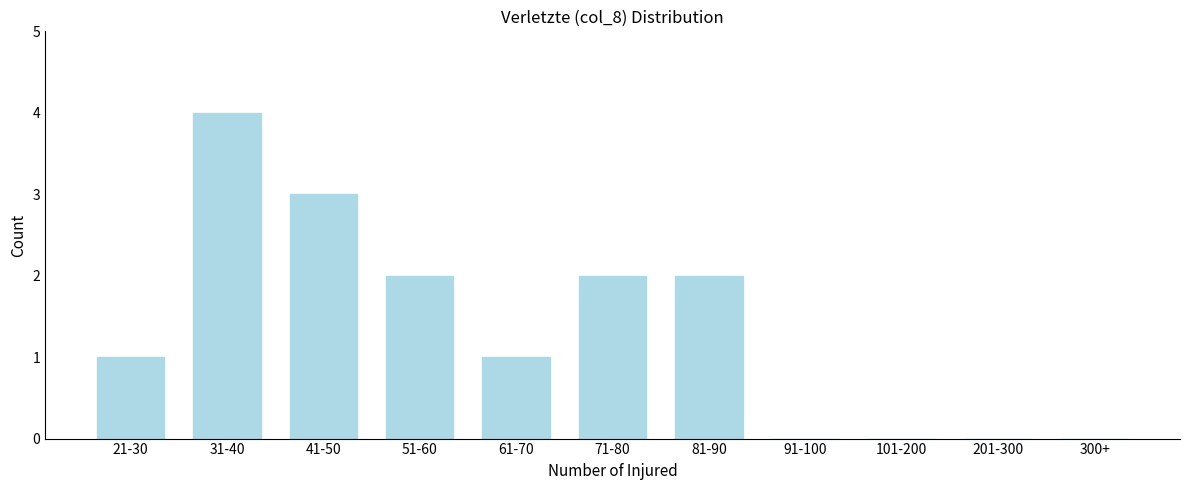

Reading right to left, extract all data points from this chart.

300+=0	201-300=0	101-200=0	91-100=0	81-90=2	71-80=2	61-70=1	51-60=2	41-50=3	31-40=4	21-30=1